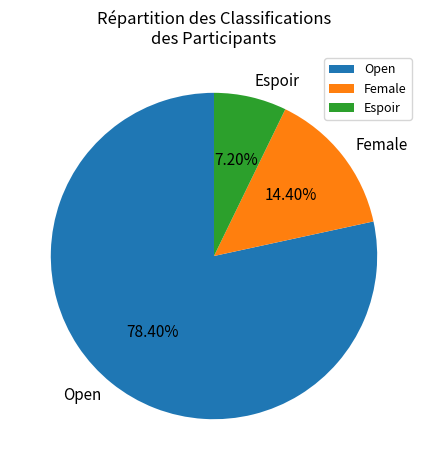

True or false: Female accounts for 14% of the total.

True